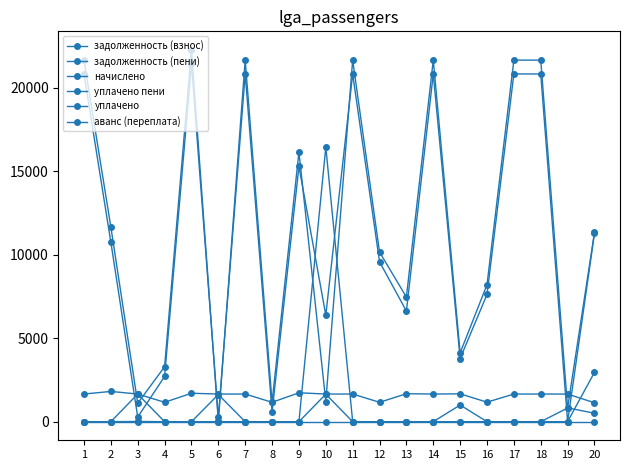

What is the maximum value shown in the chart?

22281.8